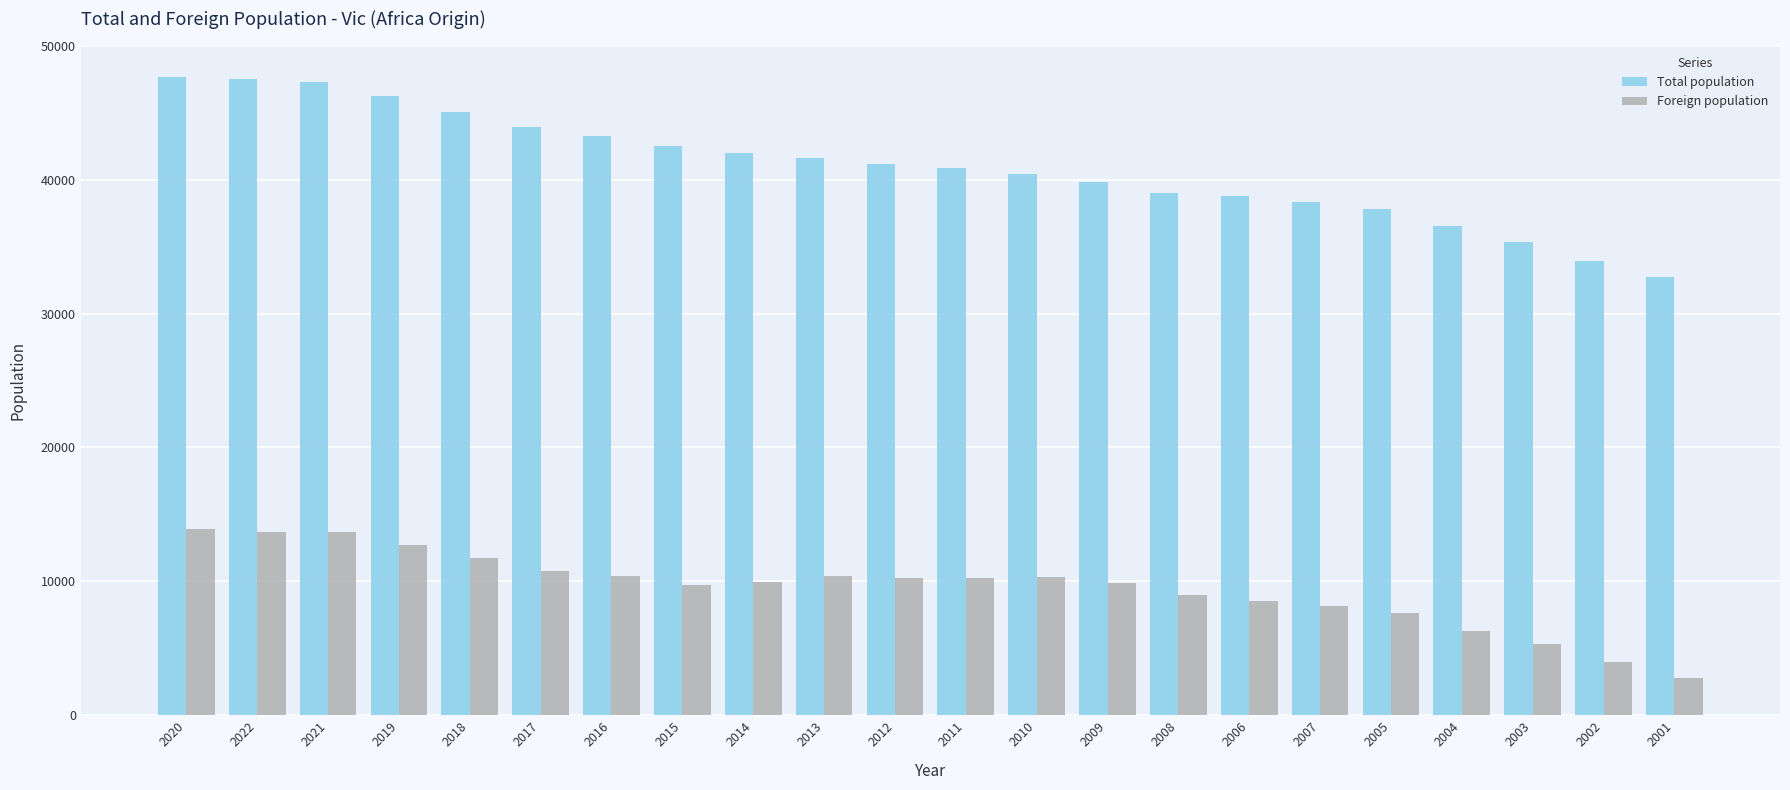

What is the label of the 20th bar from the right?

2021